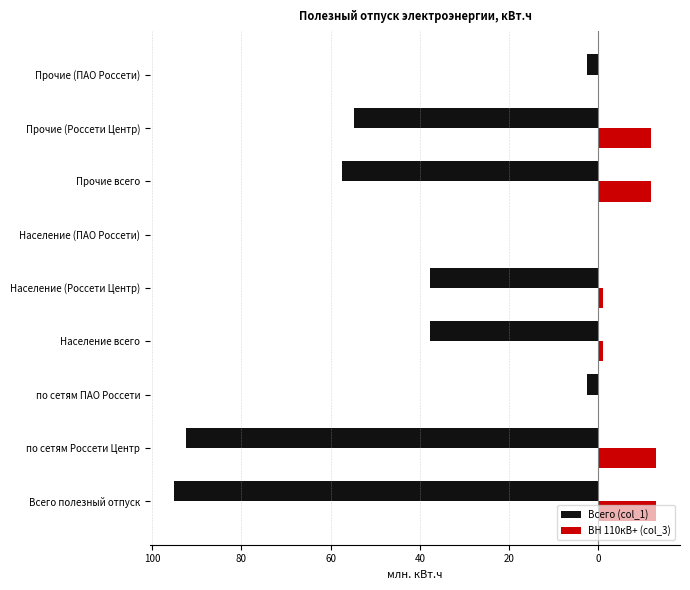

What is the difference between the maximum and second lowest values in the Всего (col_1) series?

92.5